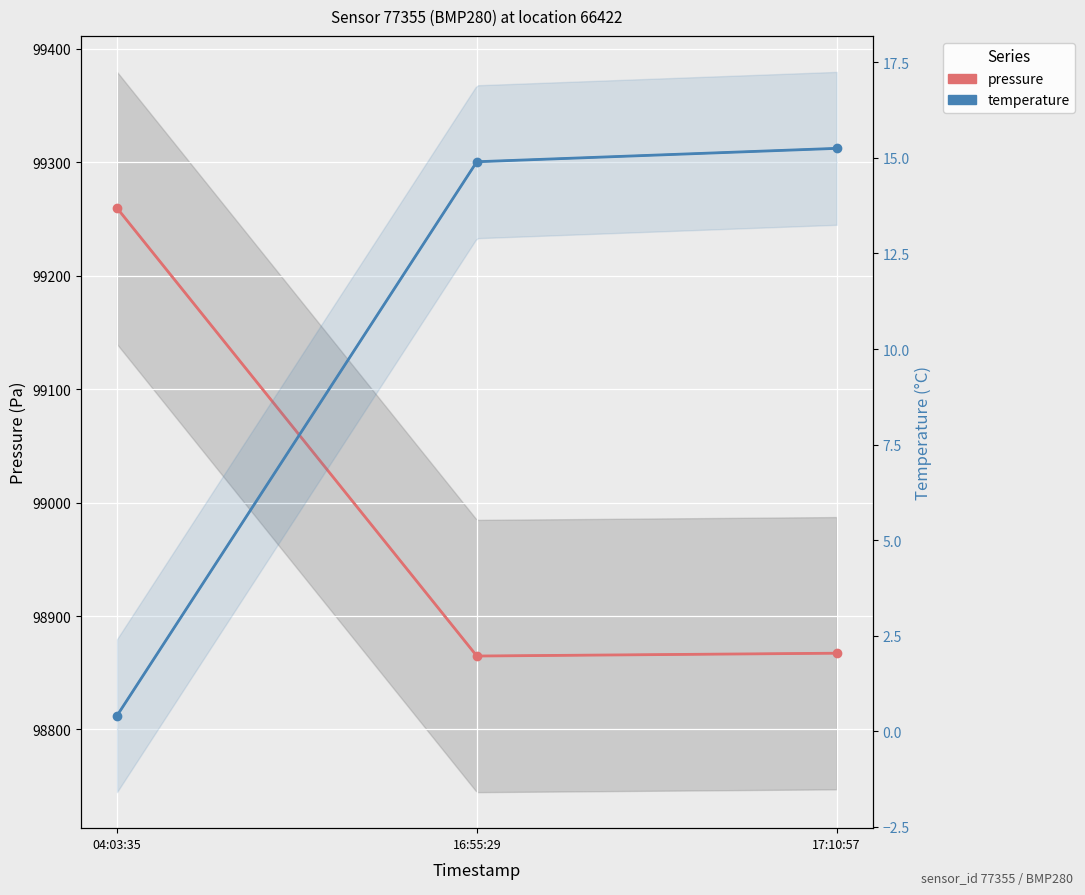

Rank the series by their maximum value, from lowest to highest.

temperature, pressure